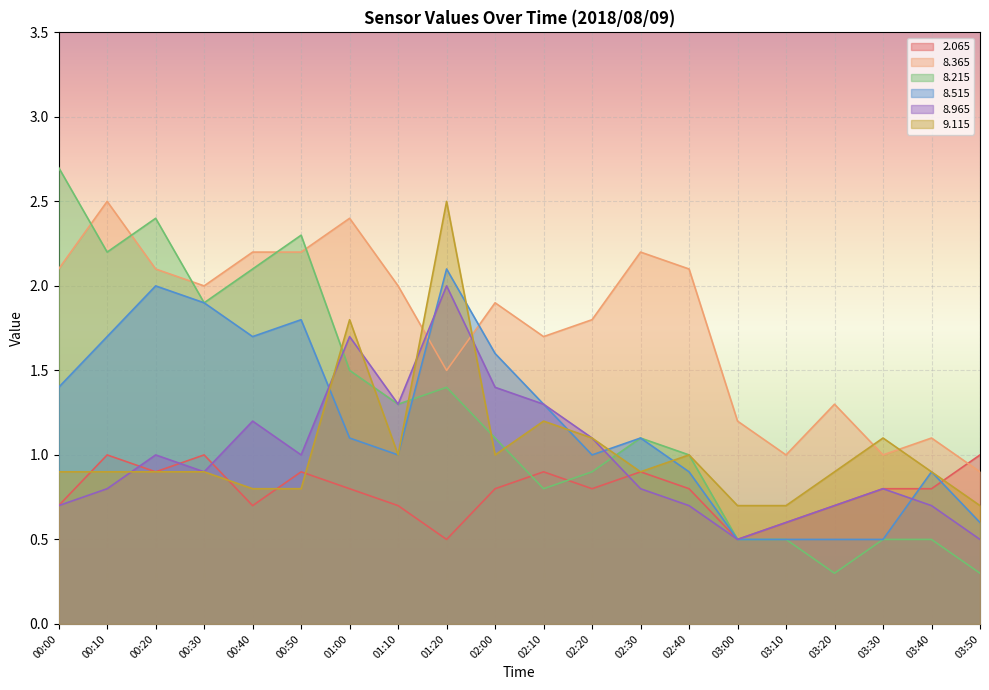

Between 02:10 and 00:20, which is larger?

02:10